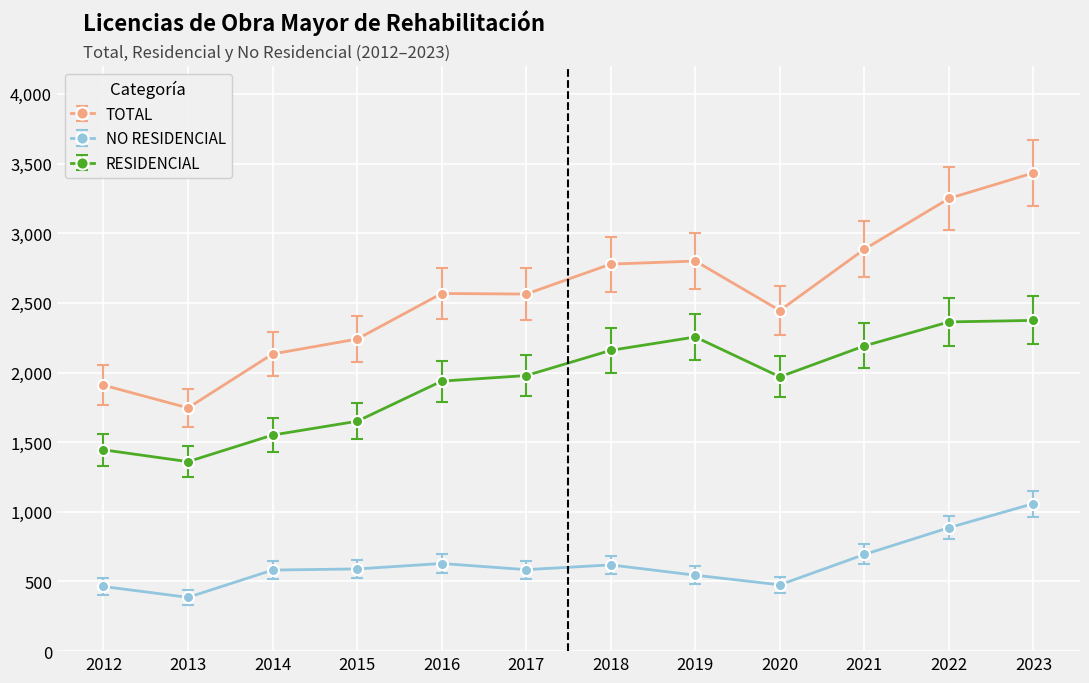

What is the difference between the maximum and second lowest values in the RESIDENCIAL series?

929